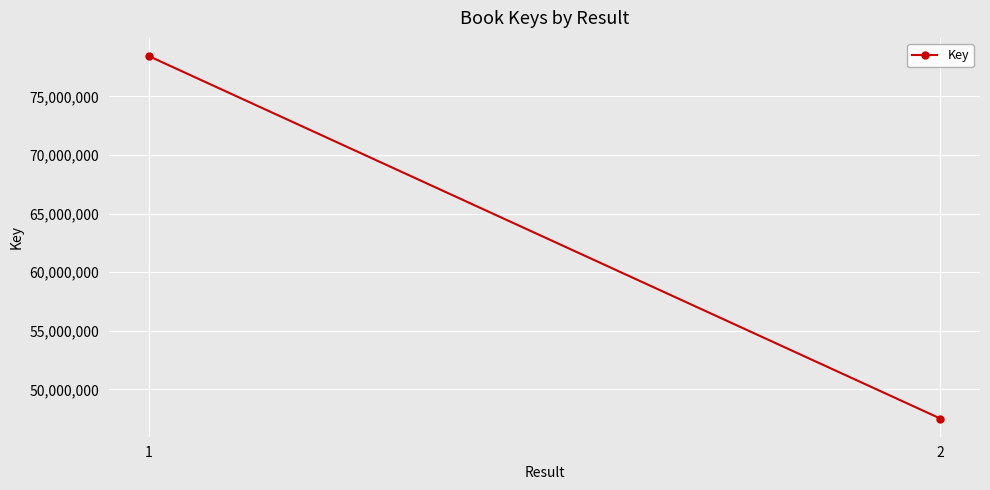

What is the value of the 1st point from the left?

78437483